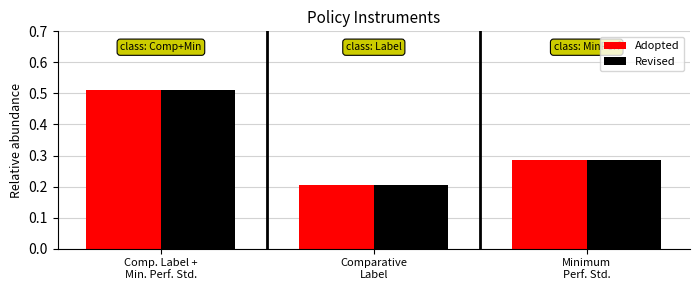

The value of Adopted at Minimum
Perf. Std. is 0.5. True or false?

False